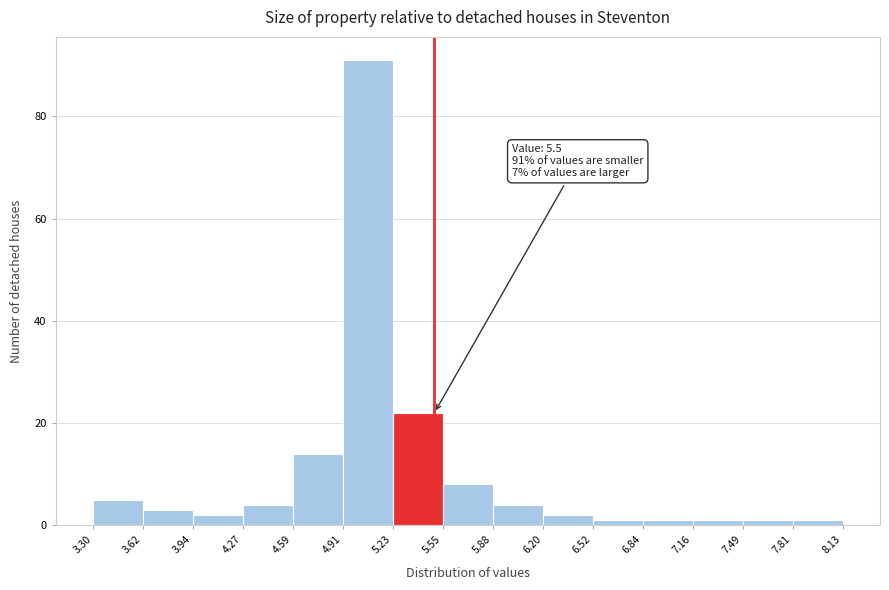

Over which range of the x-axis is the bar tallest?

4.91 to 5.23